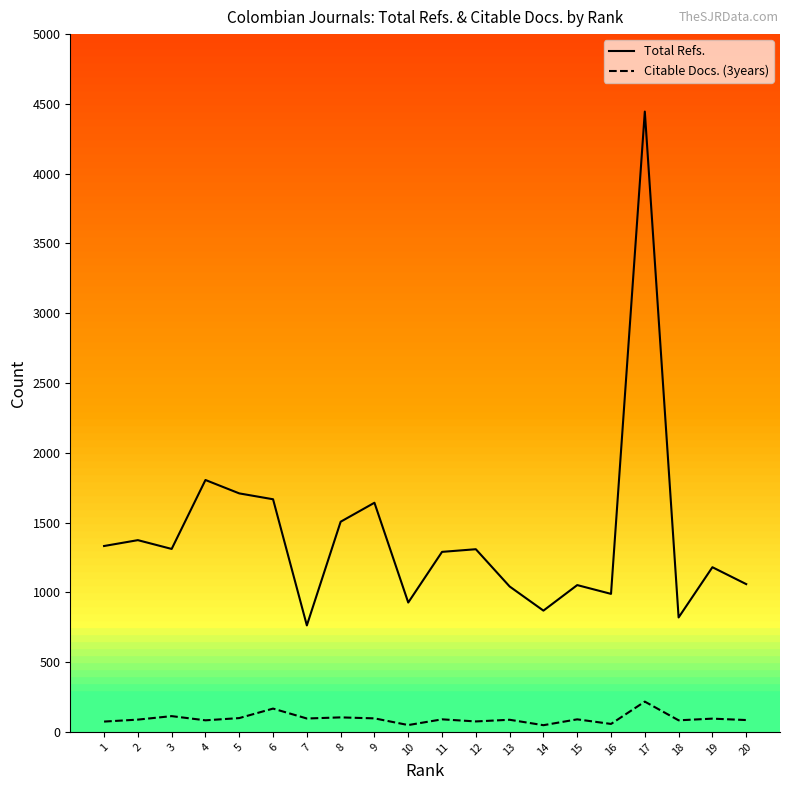

Rank the series by their average value, from lowest to highest.

Citable Docs. (3years), Total Refs.